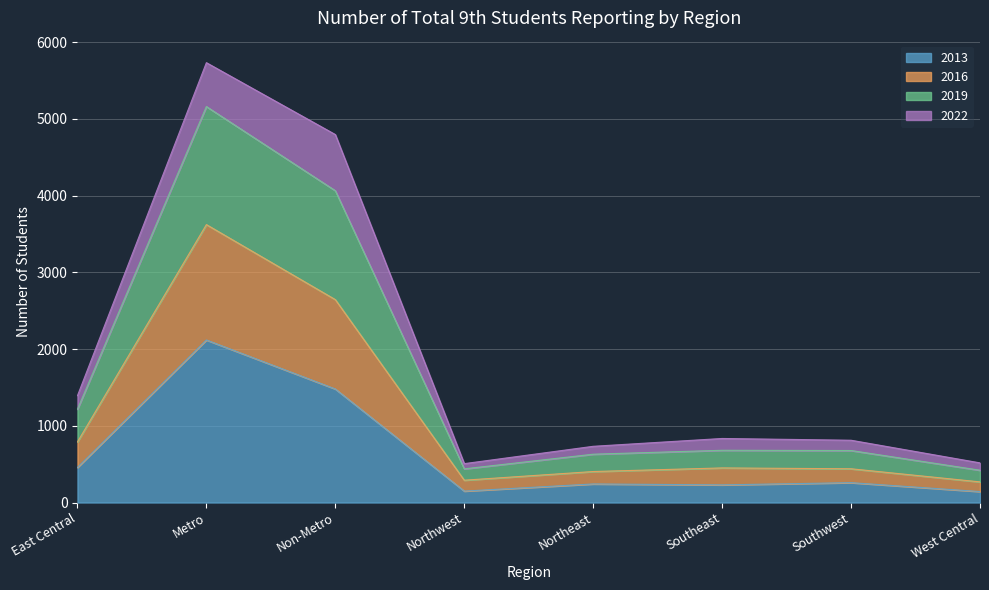

Rank the categories by 2019 value from highest to lowest.

Metro, Non-Metro, East Central, Southeast, Southwest, Northeast, West Central, Northwest